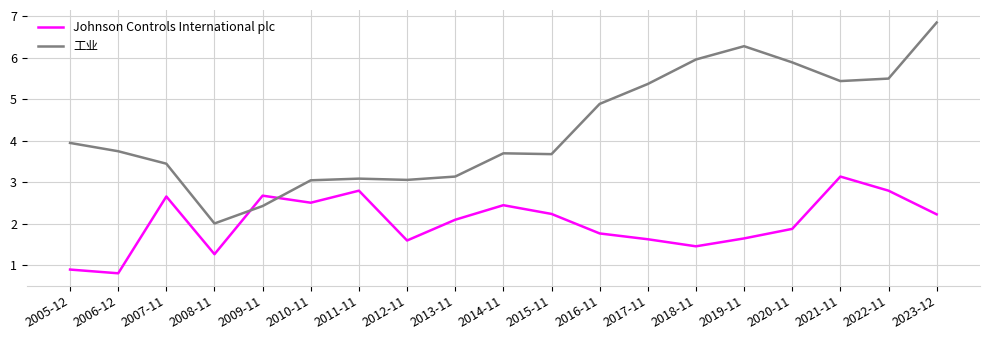

List the series in order of their peak value, lowest first.

Johnson Controls International plc, 工业